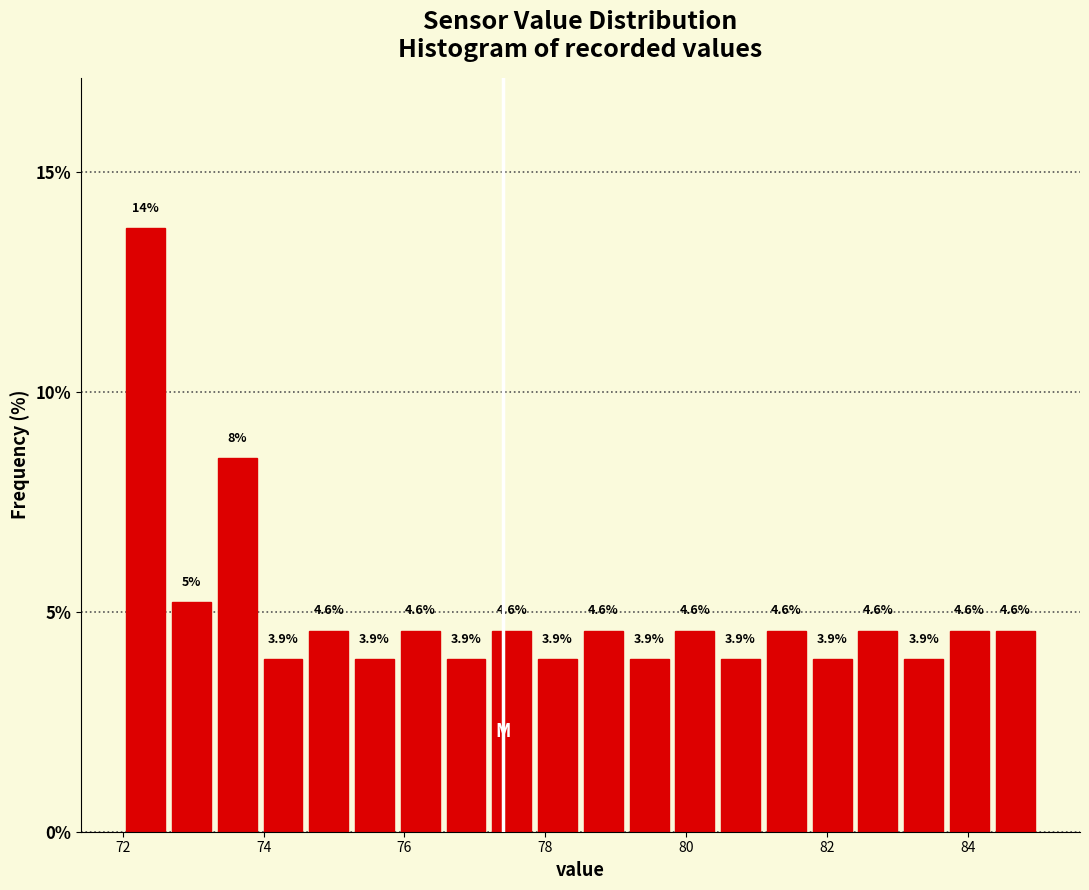

Around what value on the x-axis is the tallest bar? Give the approximate position of its centre, as read against the axis.

72.4